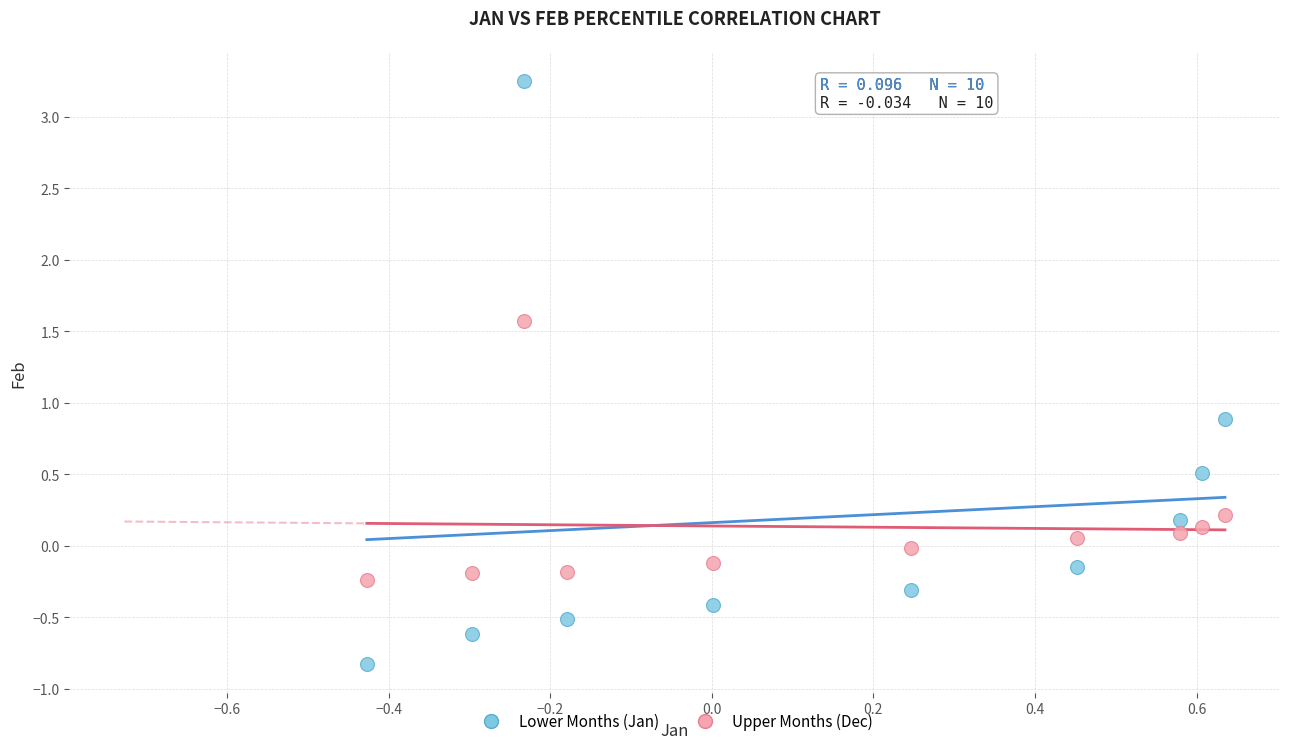

Which series contains the highest Y value?

Lower Months (Jan)